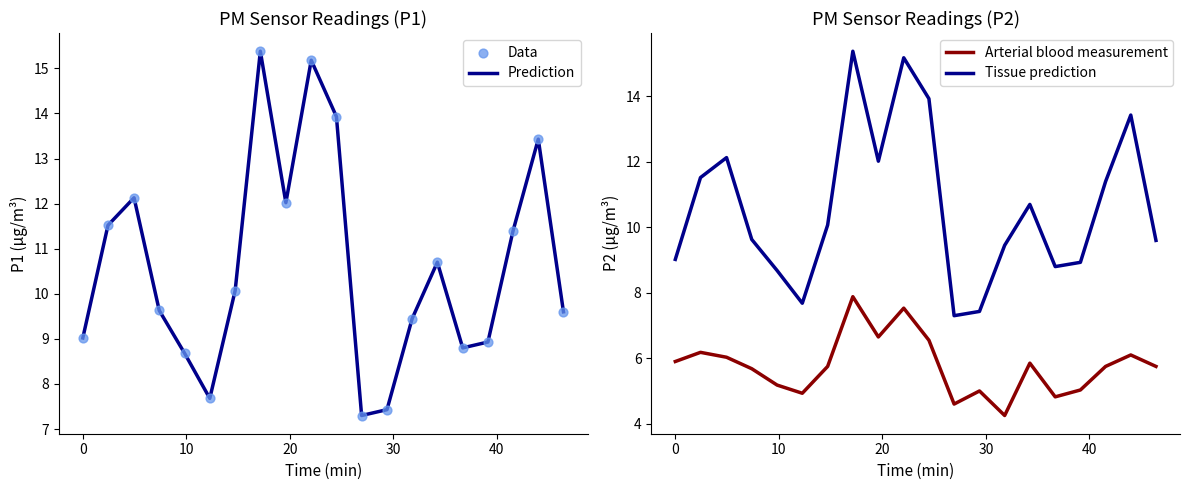

What is the minimum value for Prediction?

7.3